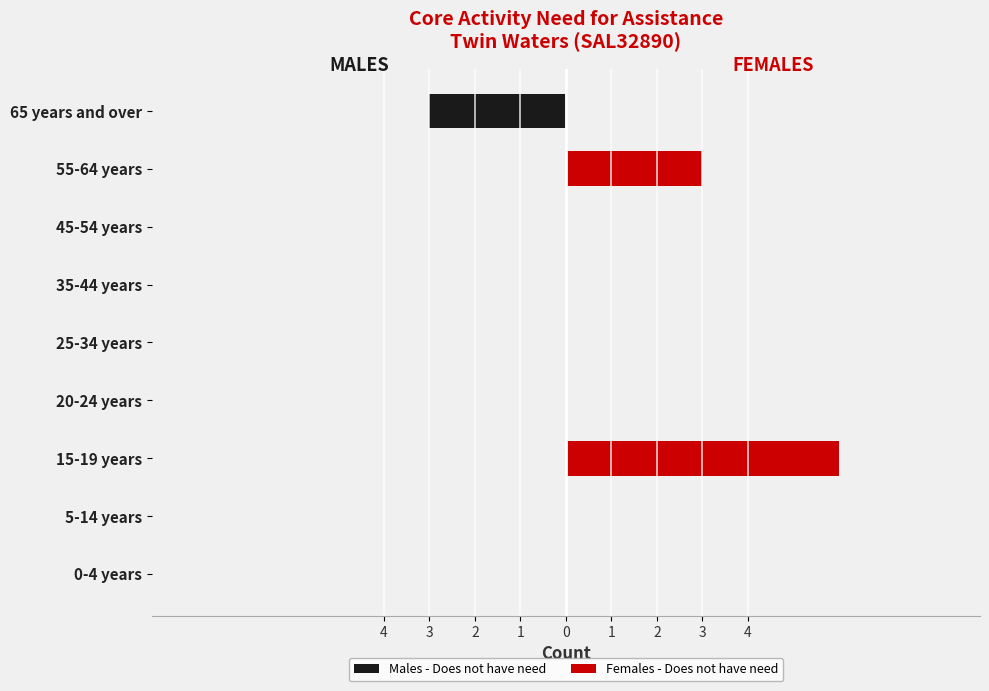

Which series changed the most between 0-4 years and 35-44 years?

Males - Does not have need